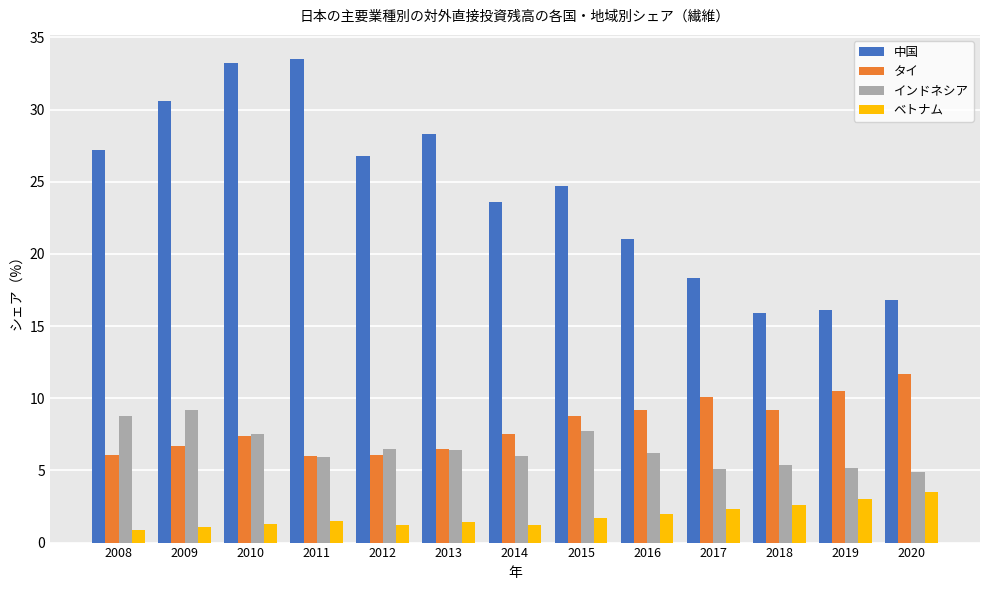

What is the sum of all タイ values?

105.8